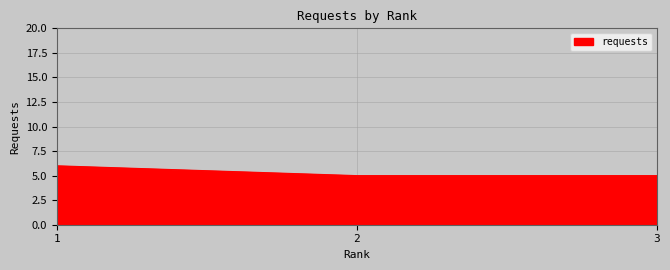

What is the average value?

5